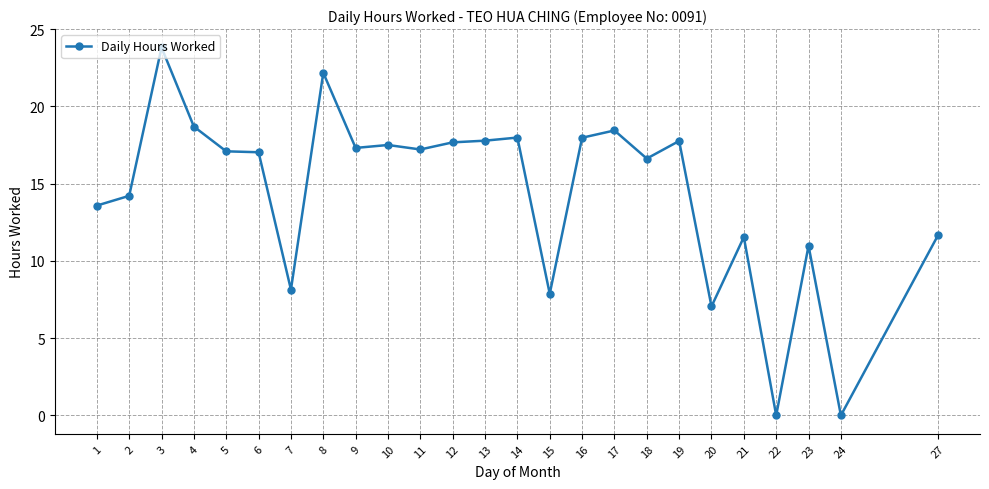

What is the greatest value displayed?

23.8